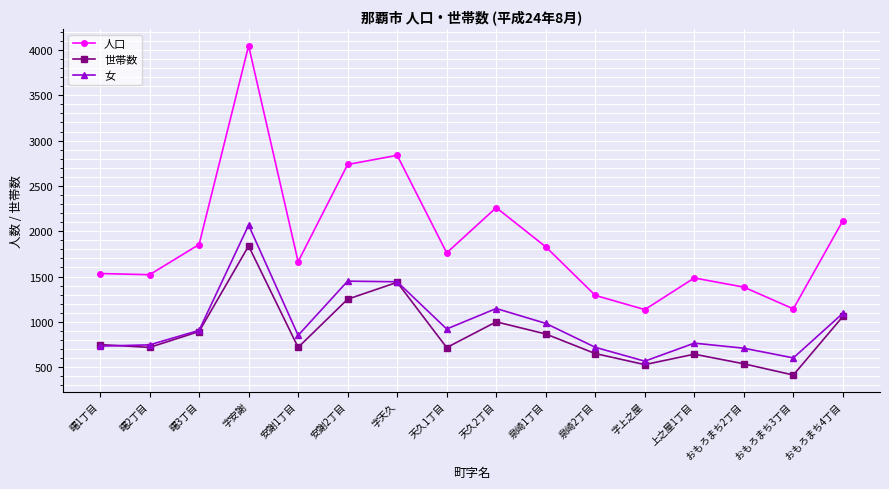

At which category does the chart reach its peak across all series?

字安謝